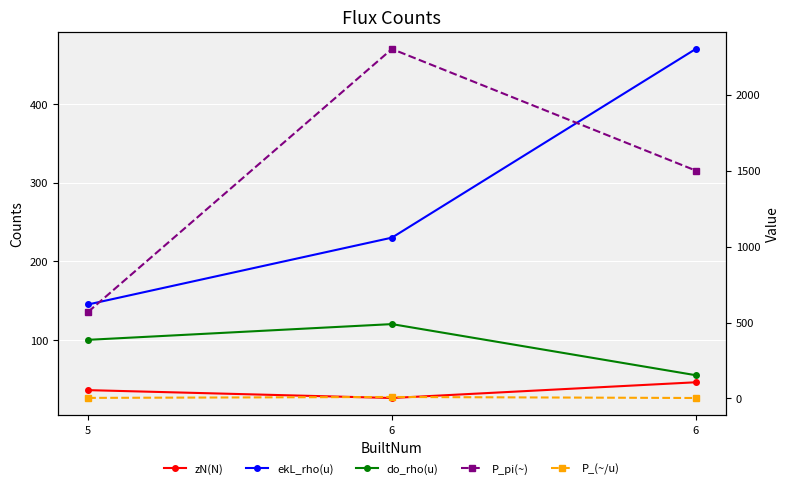

What is the approximate value of zN(N) at 5?

36.0